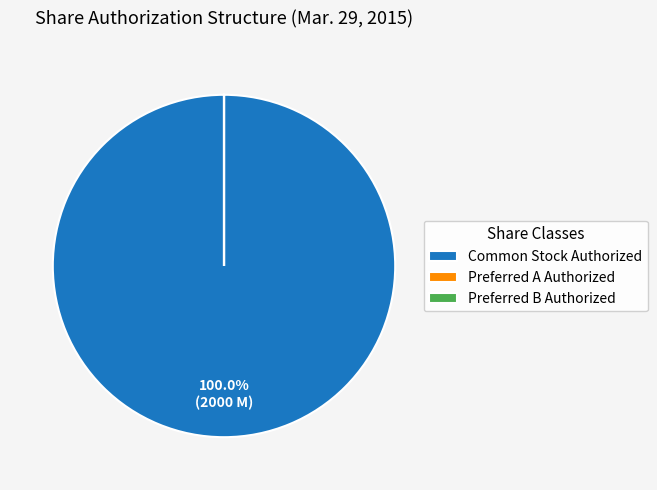

Which slice is the largest?

Common Stock Authorized